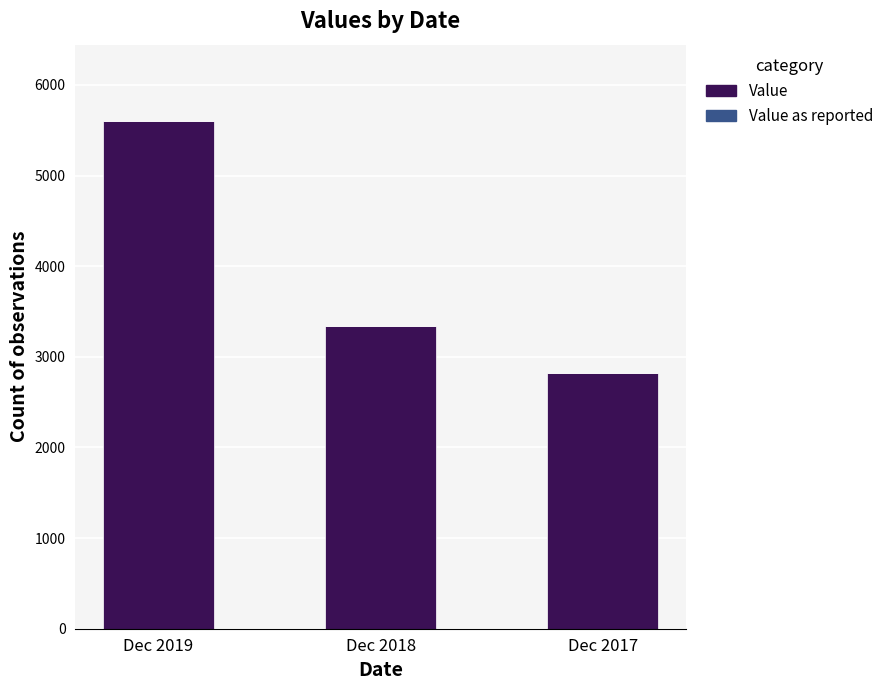

What is the change in value from Dec 2019 to Dec 2018?

-2268